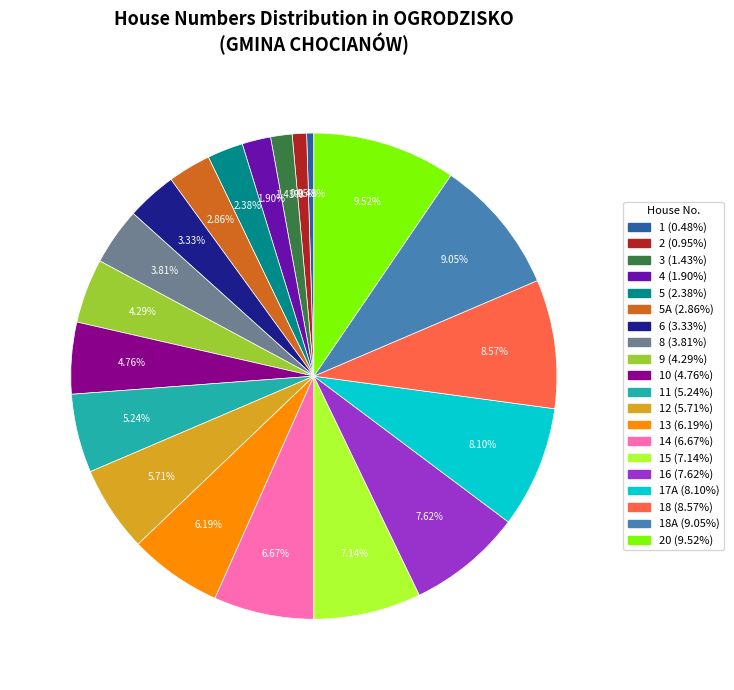

Is there any slice that represents more than half of the pie?

No